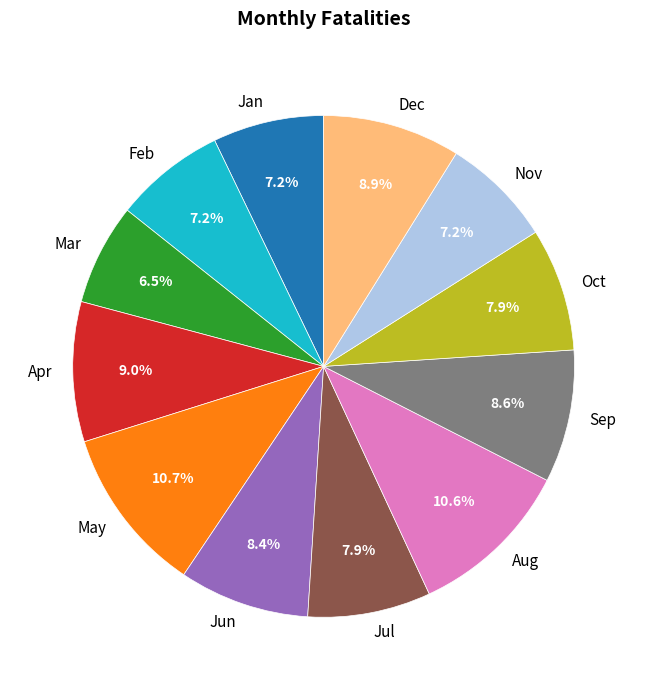

What is the smallest slice in the pie chart?

Mar